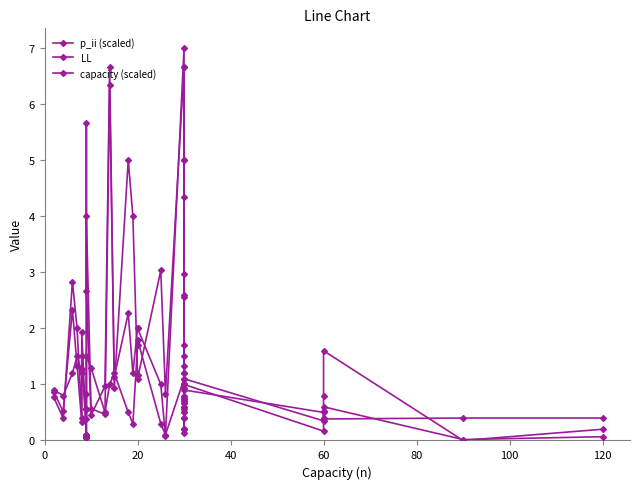

Rank the series at 13 from highest to lowest value.

capacity (scaled), LL, p_ii (scaled)